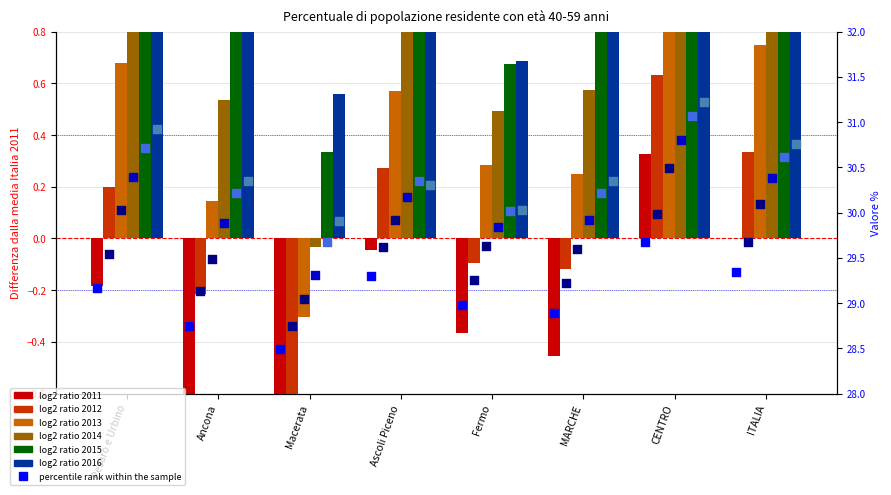

Is the value of 2013 at Macerata greater than the value of 2016 at Pesaro e Urbino?

No